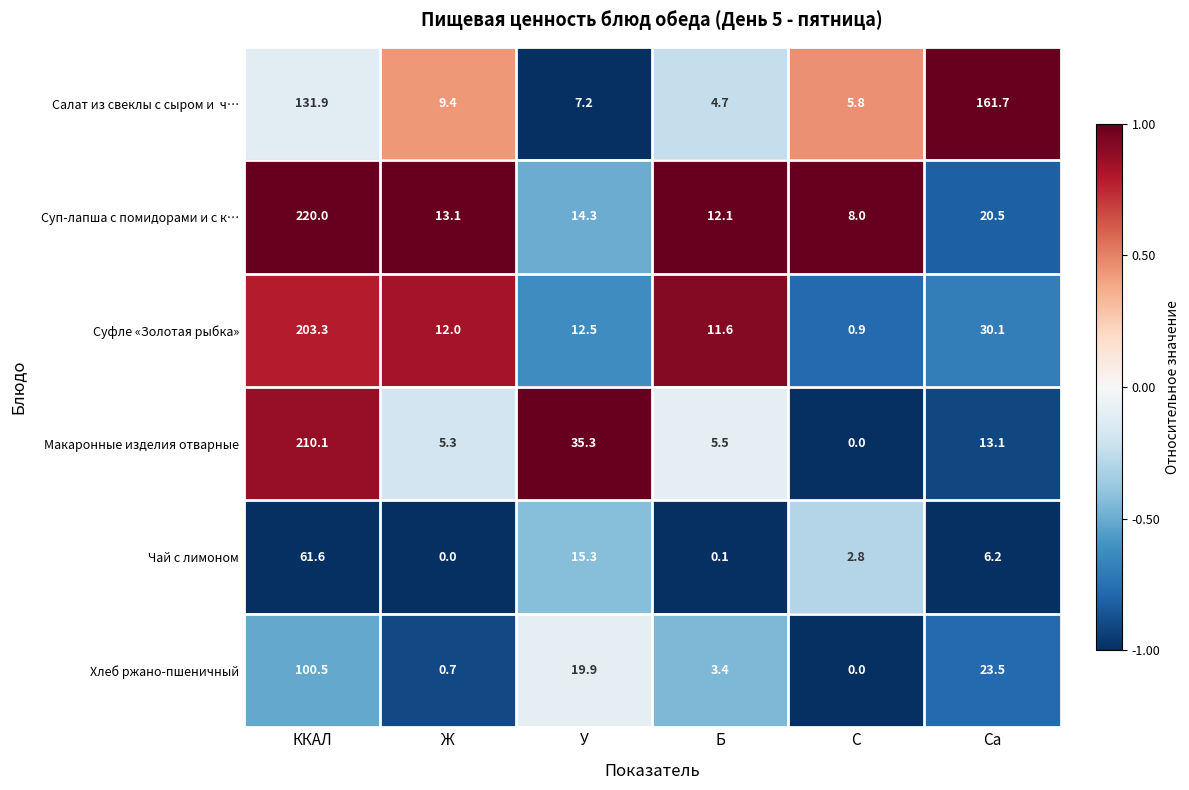

Count the number of categories in the chart.

6